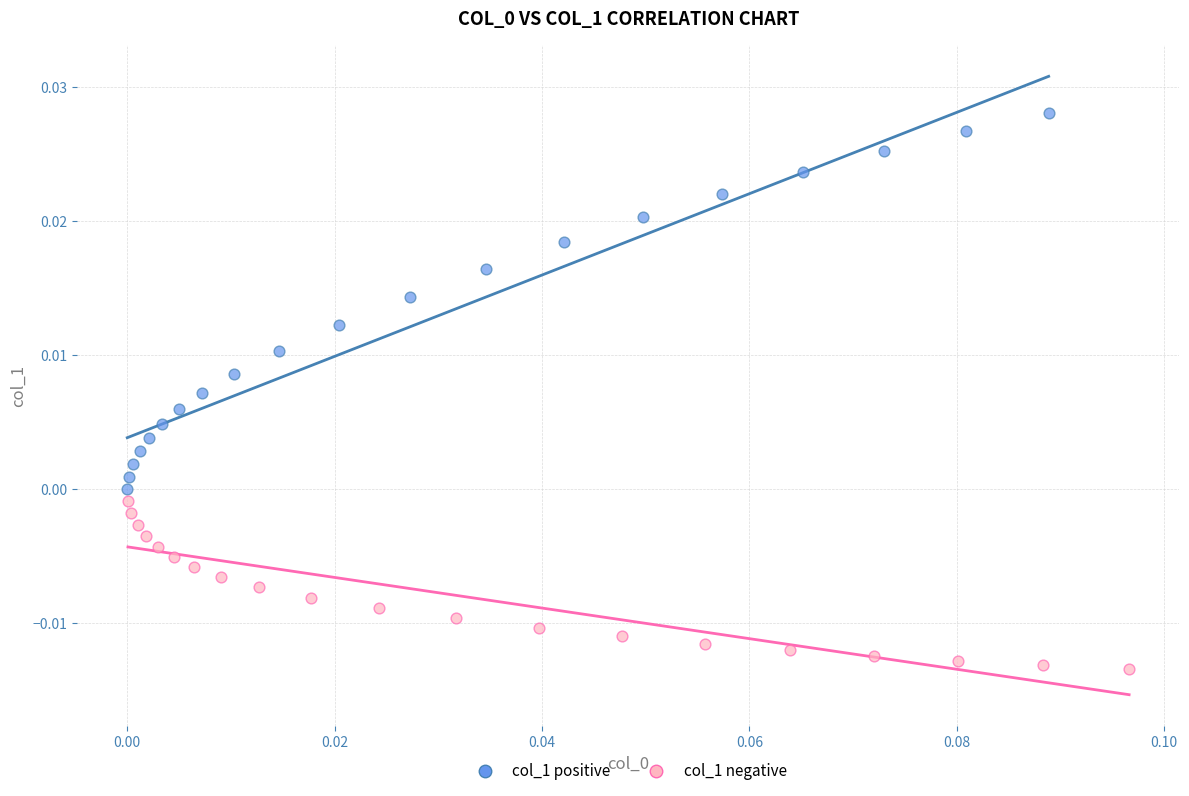

Which series contains the lowest Y value?

col_1 negative